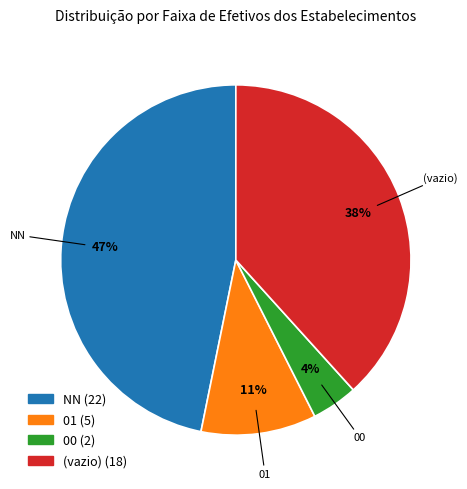

Does any single category account for the majority?

No